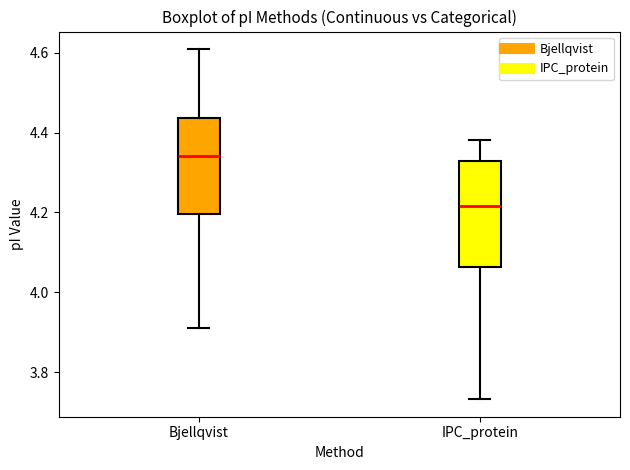

Reading left to right, read every box against the y-axis: the position of its median line, the range the box covers, and the ends of its whiskers. The values are not printed on the chart, so give them approximately, as read against the axis.

Bjellqvist: median 4.34, box 4.20 to 4.44, whiskers 3.92 to 4.60
IPC_protein: median 4.22, box 4.06 to 4.32, whiskers 3.74 to 4.38